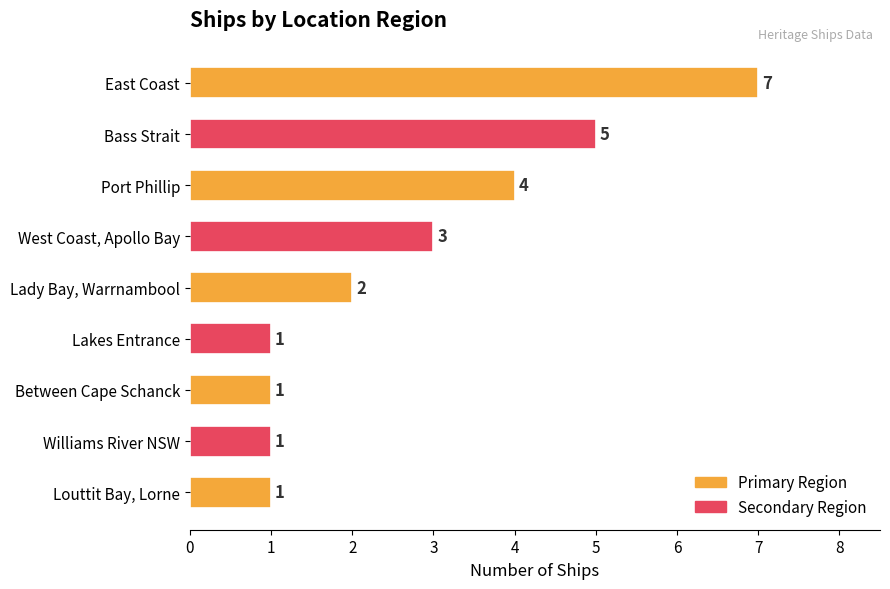

What is the average value?

3